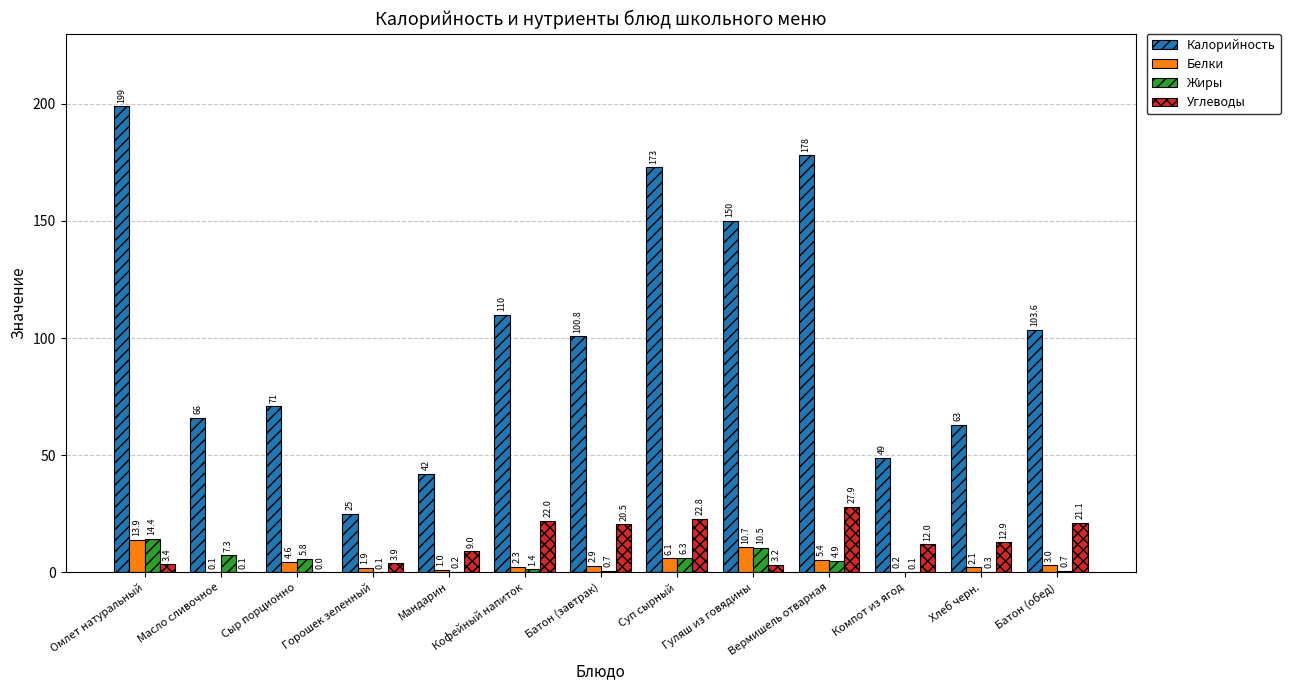

Which series has the largest total across all categories?

Калорийность